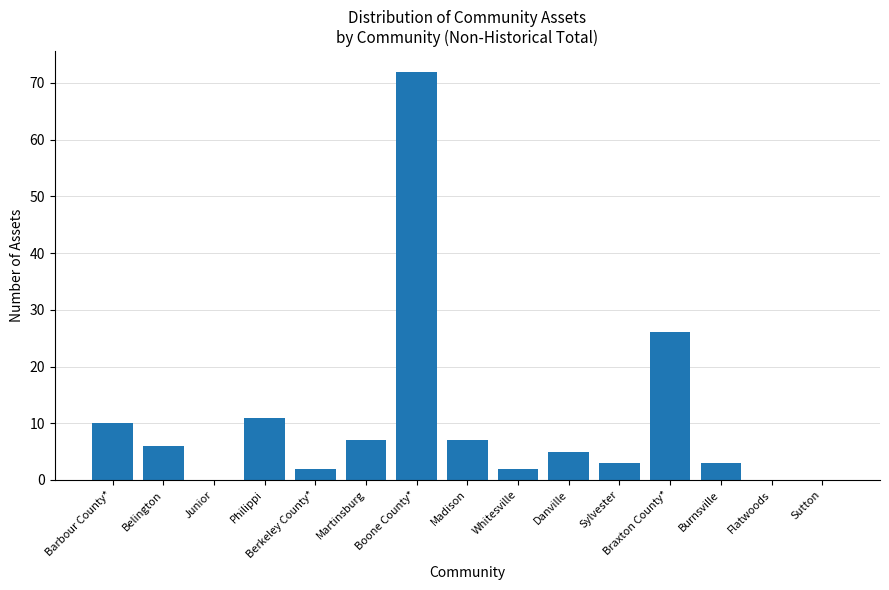

Reading left to right, list all the values displayed in this chart.

Barbour County*=10	Belington=6	Junior=0	Philippi=11	Berkeley County*=2	Martinsburg=7	Boone County*=72	Madison=7	Whitesville=2	Danville=5	Sylvester=3	Braxton County*=26	Burnsville=3	Flatwoods=0	Sutton=0